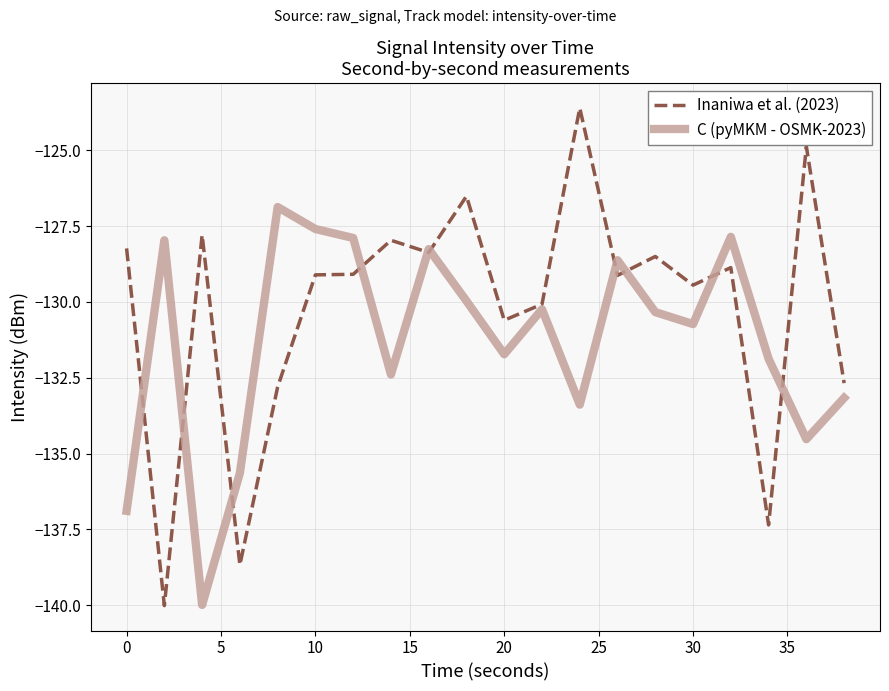

What is the minimum value shown in the chart?

-140.0